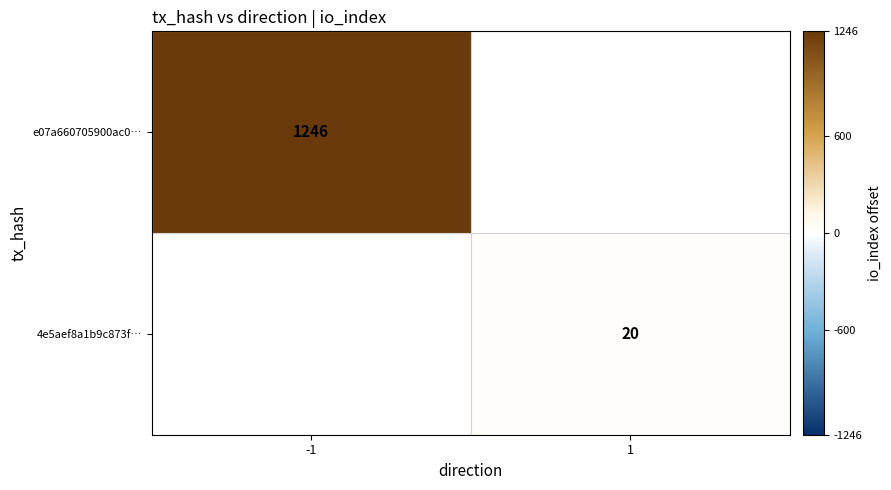

Is it true that 4e5aef8a1b9c873f… equals 32 at 1?

False